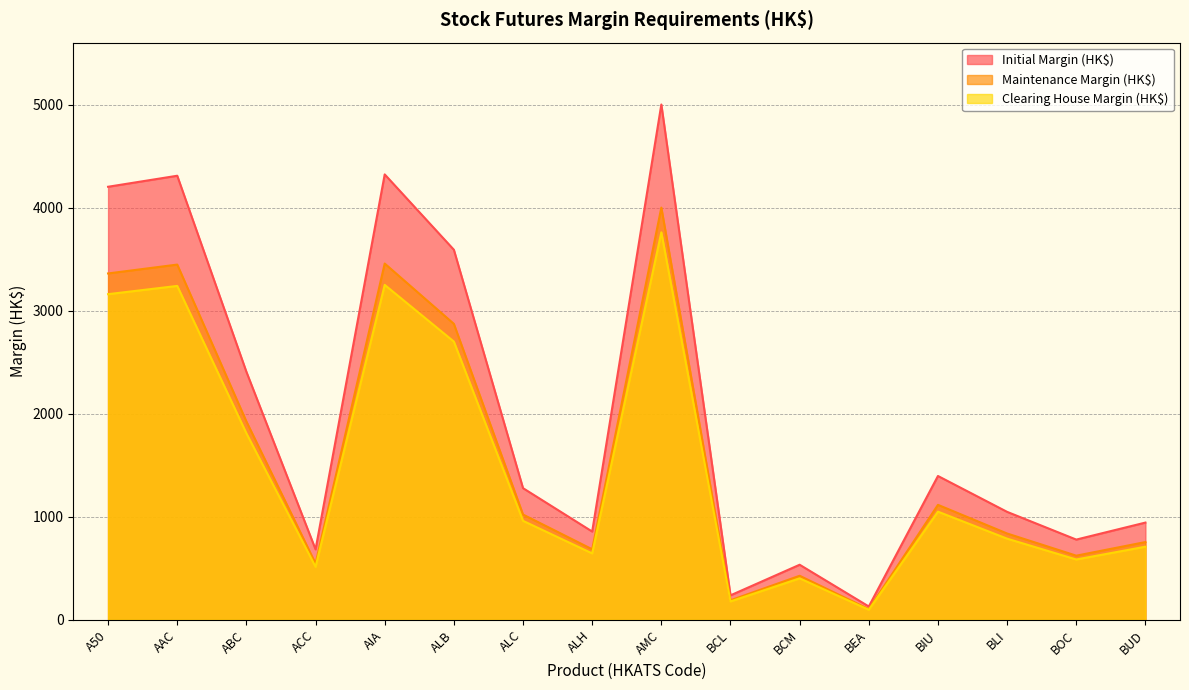

What position from the right is BLI?

3